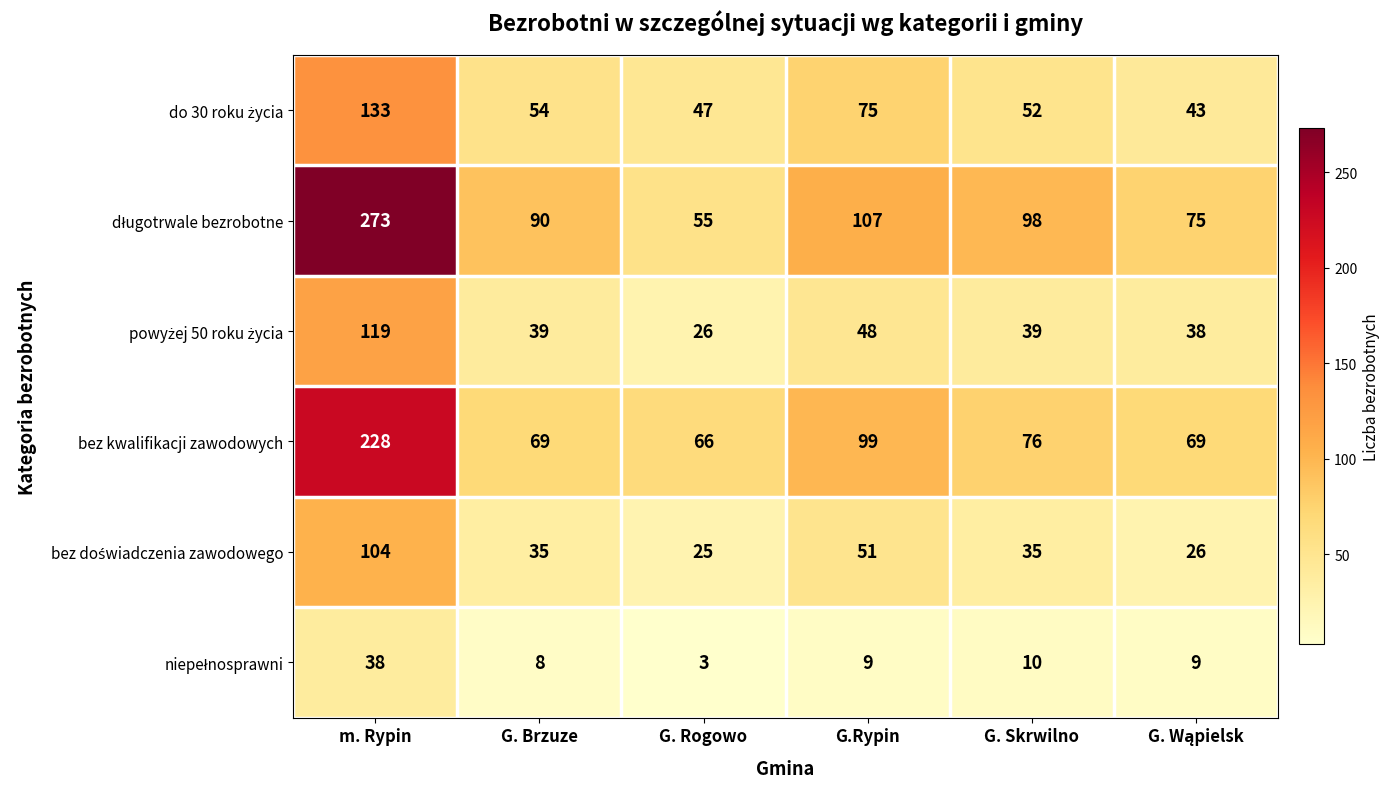

What is the difference between the highest and lowest values at G. Skrwilno?

88